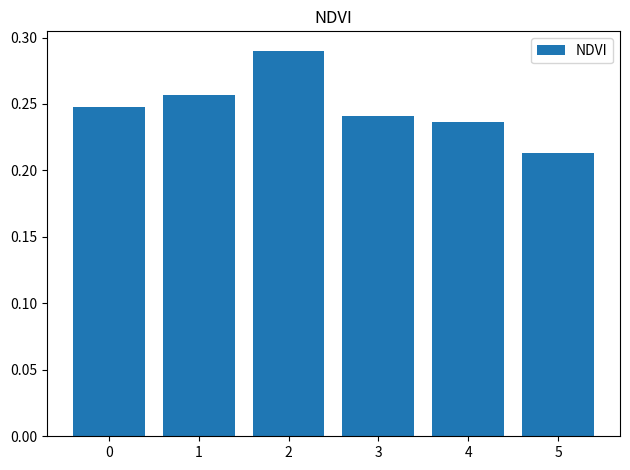

How many values are between 0 and 1?

6